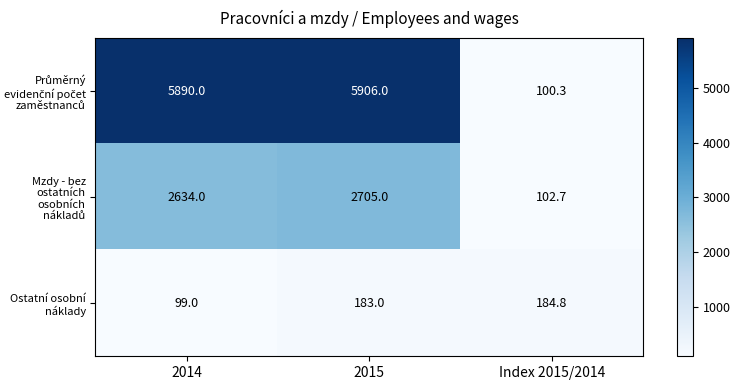

What is the average value of the Ostatní osobní náklady series?

155.6